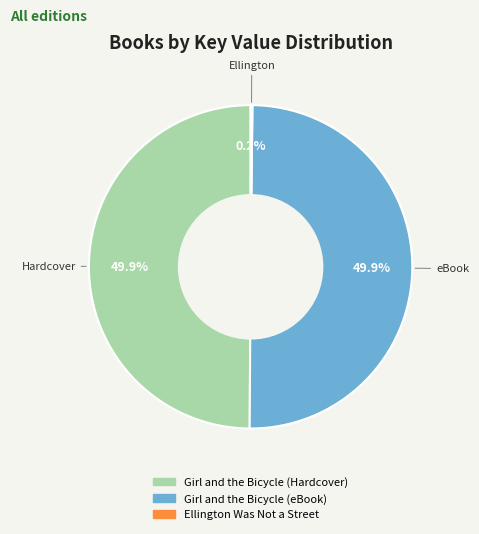

What percentage is NOT represented by Girl and the Bicycle (Hardcover)?

50.1%